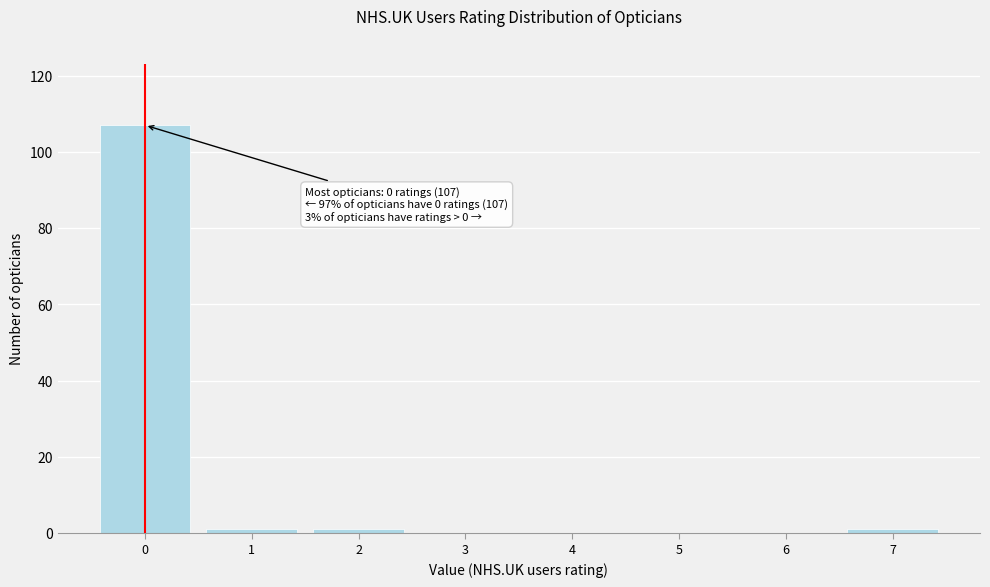

Reading left to right, list all the values displayed in this chart.

0=107	1=1	2=1	3=0	4=0	5=0	6=0	7=1